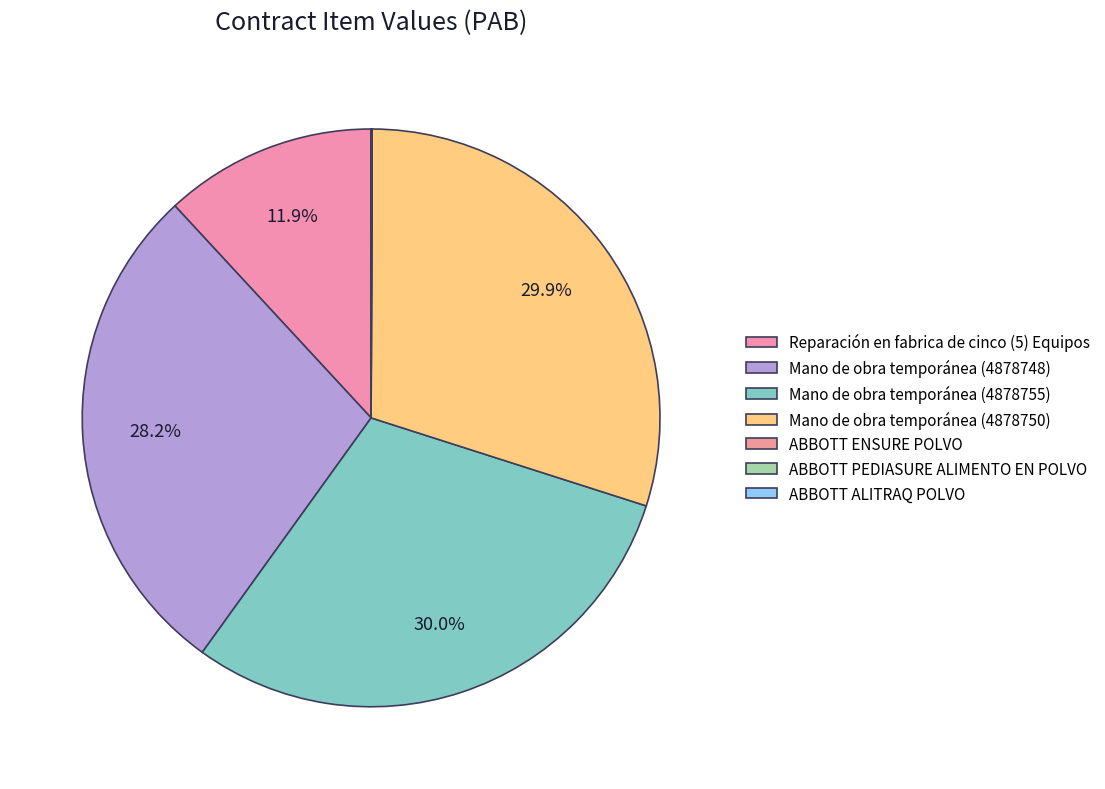

True or false: ABBOTT ALITRAQ POLVO accounts for 0% of the total.

True